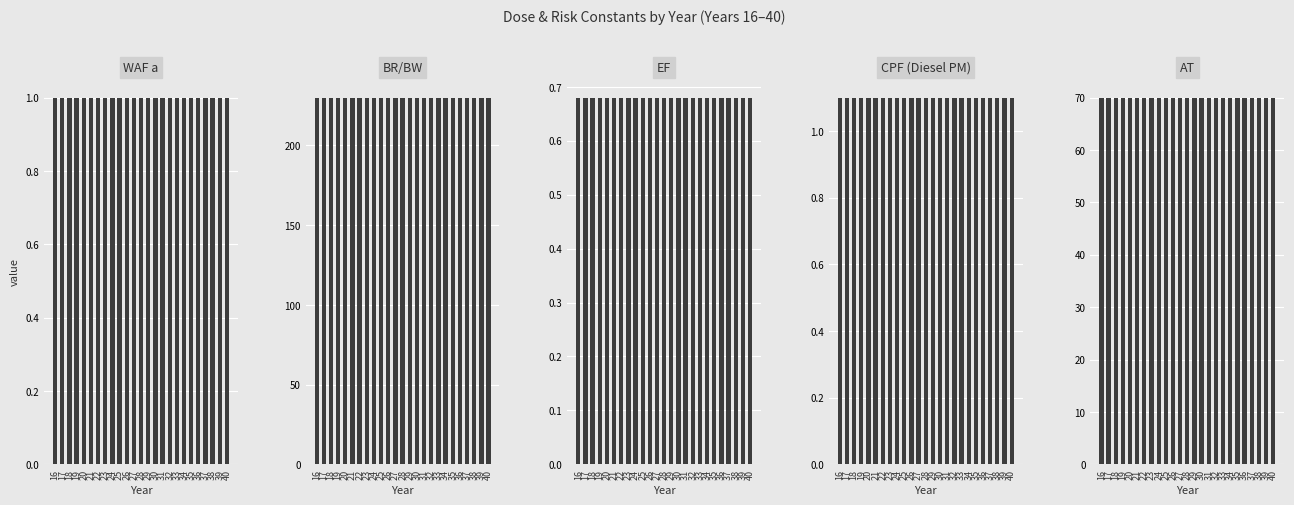

How many series are shown in this chart?

5